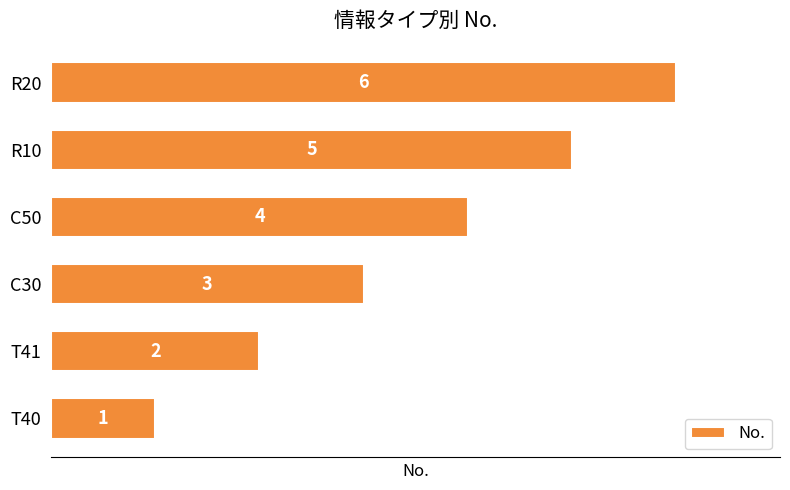

The chart shows a value of 3 at C30. True or false?

True